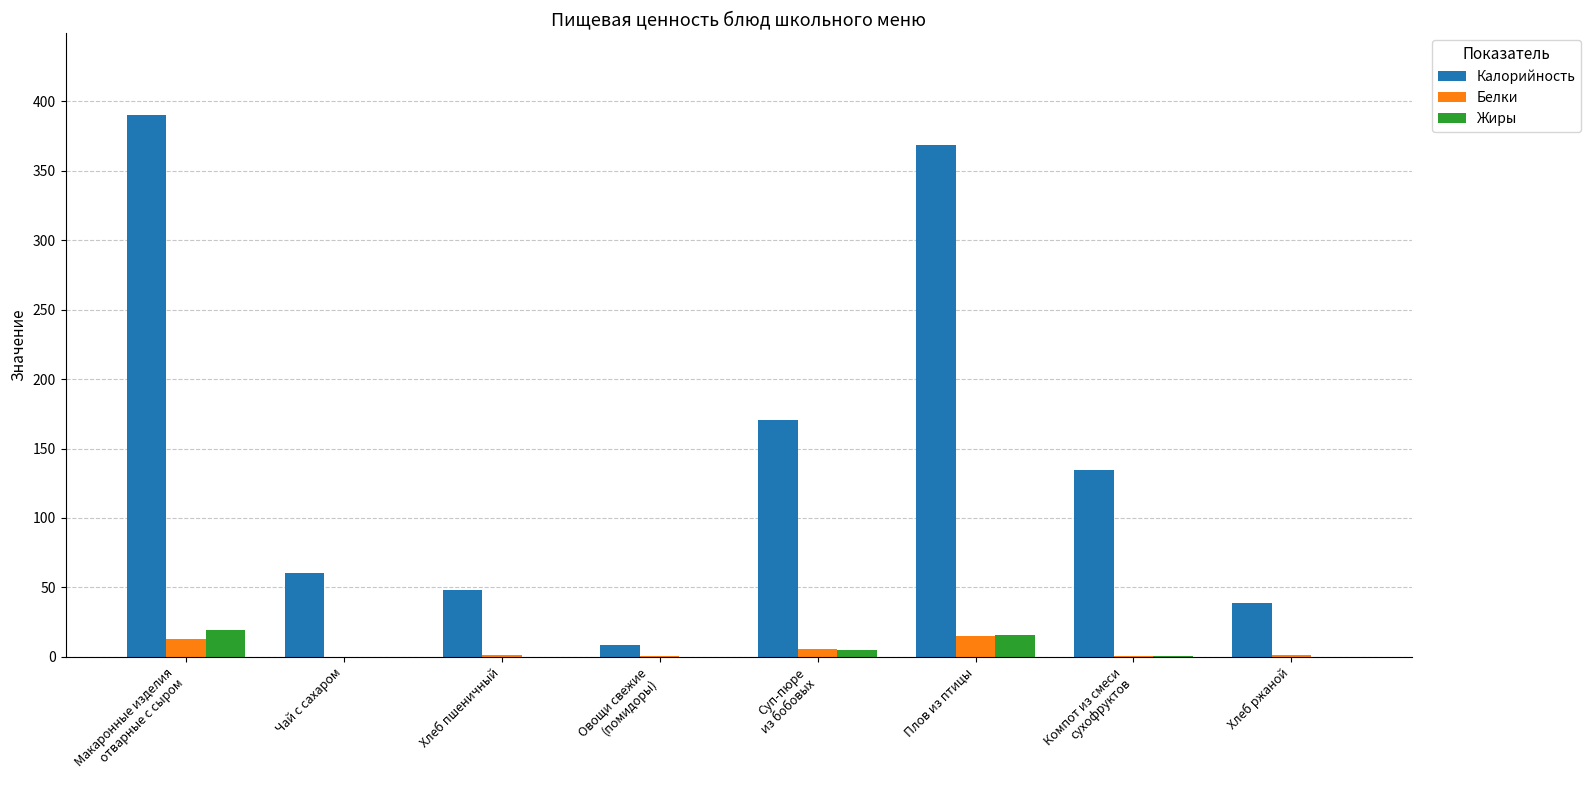

Which series has the largest total across all categories?

Калорийность